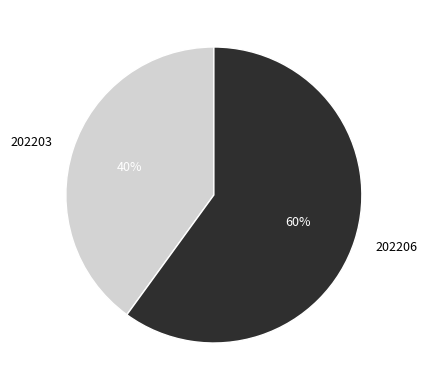

Count the number of slices in the pie.

2